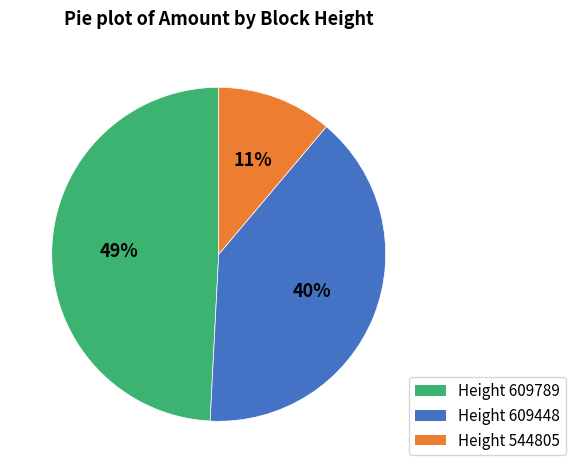

How many segments does this pie chart have?

3